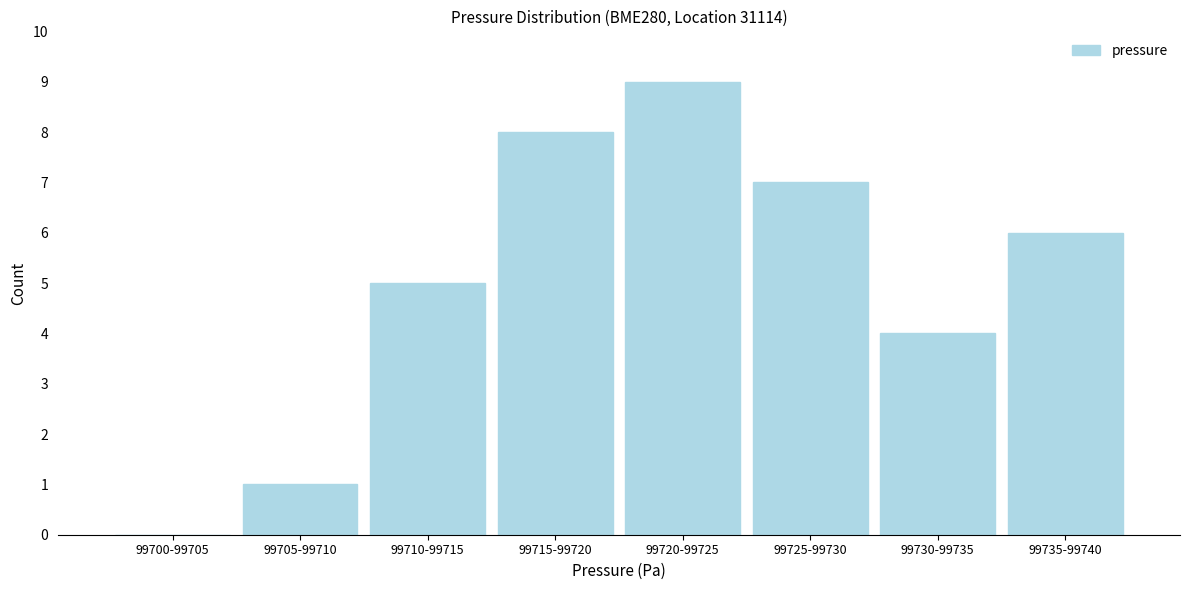

Reading left to right, what are all the values shown in this chart?

99700-99705=0	99705-99710=1	99710-99715=5	99715-99720=8	99720-99725=9	99725-99730=7	99730-99735=4	99735-99740=6